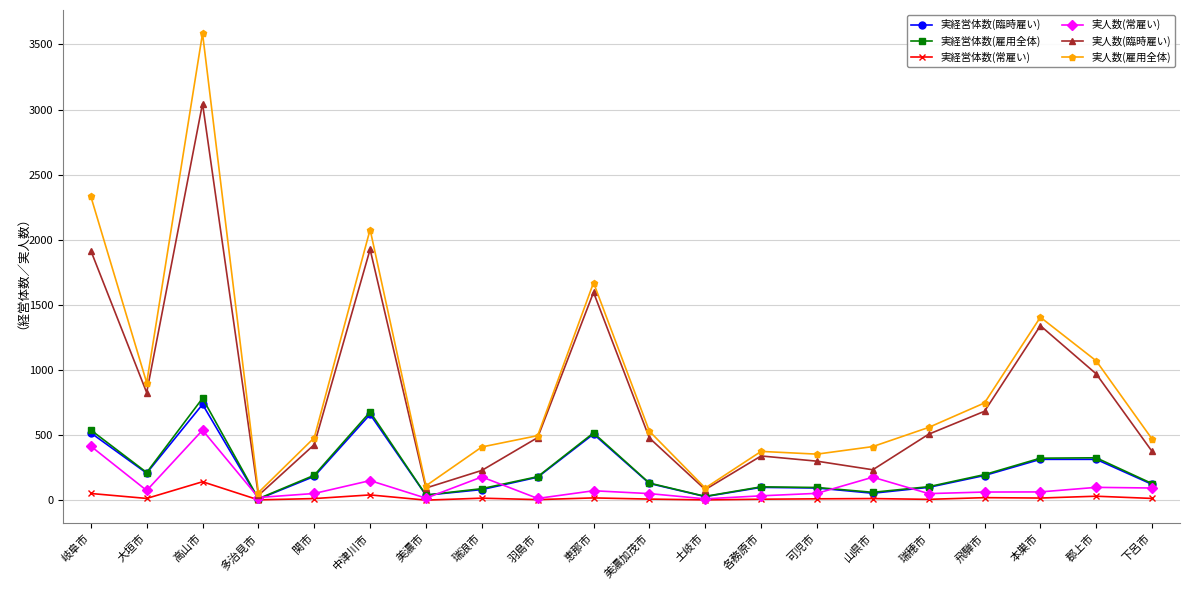

At which category is the sum across all series the highest?

高山市